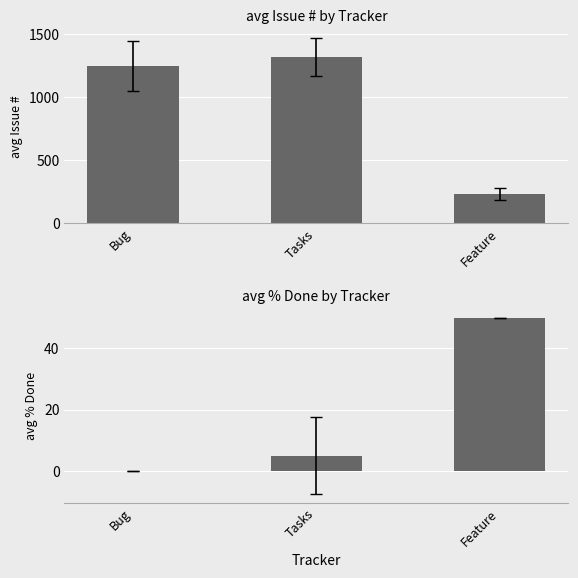

The value of avg # at Tasks is 1319.0. True or false?

True